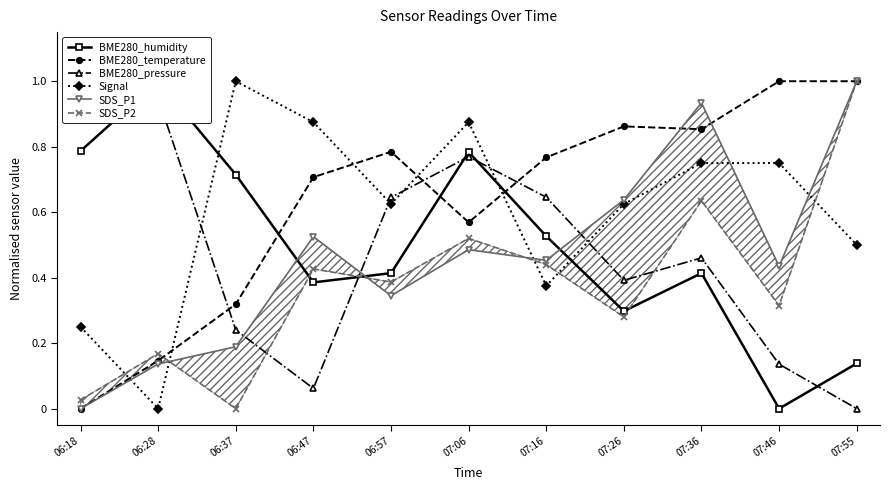

What is the total value across all series at 07:55?

3.6